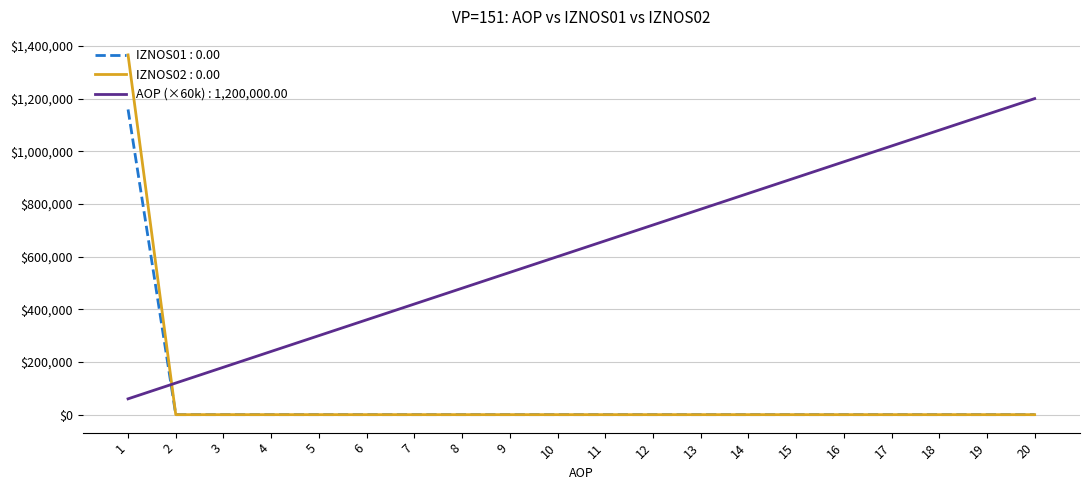

Which series has the largest range (max minus min)?

IZNOS02 : 0.00